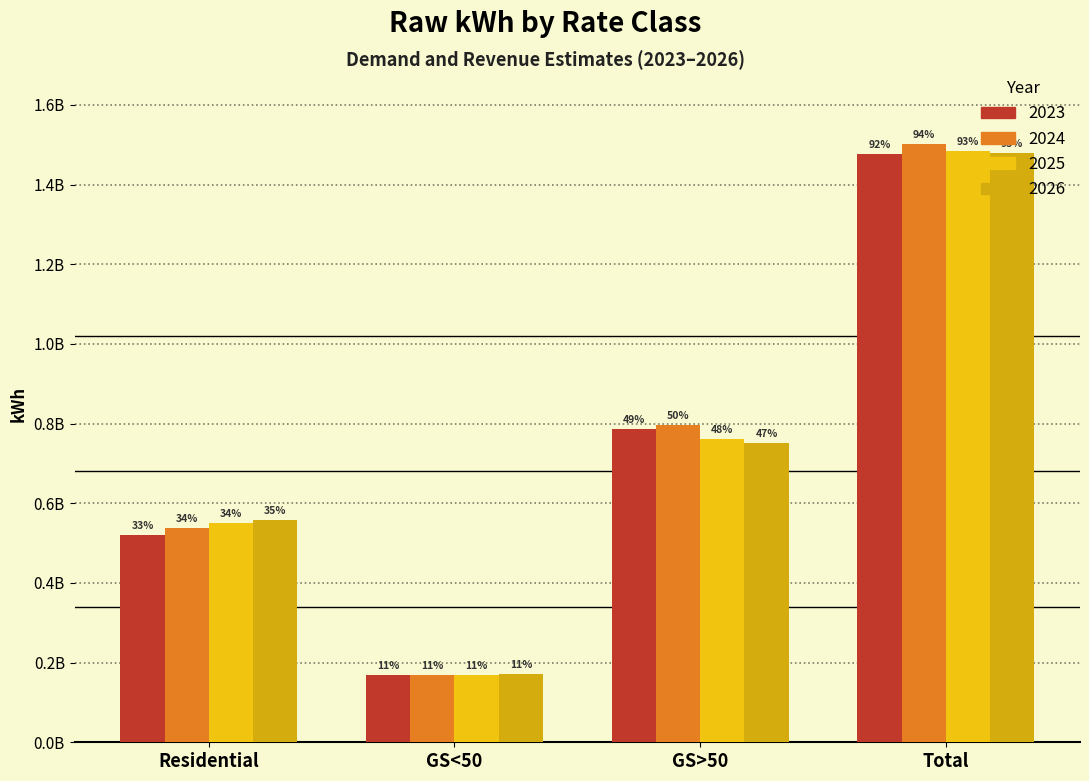

Are the bars horizontal?

No